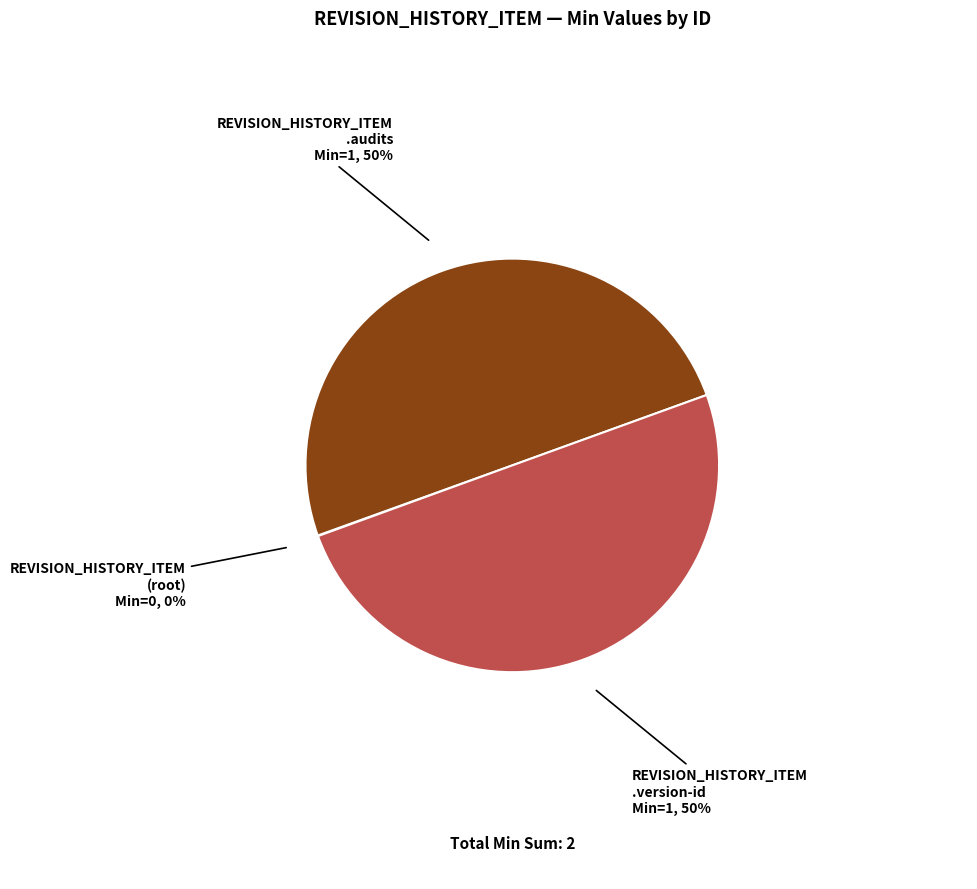

How many segments does this pie chart have?

3